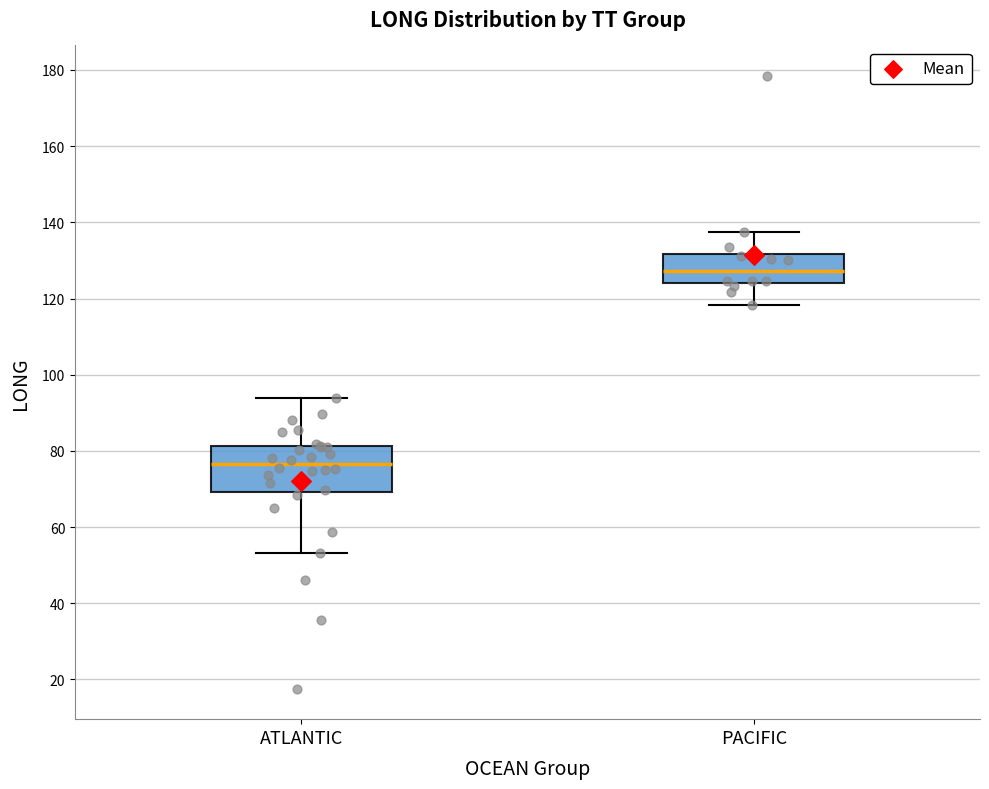

Which box has the lowest median line?

ATLANTIC